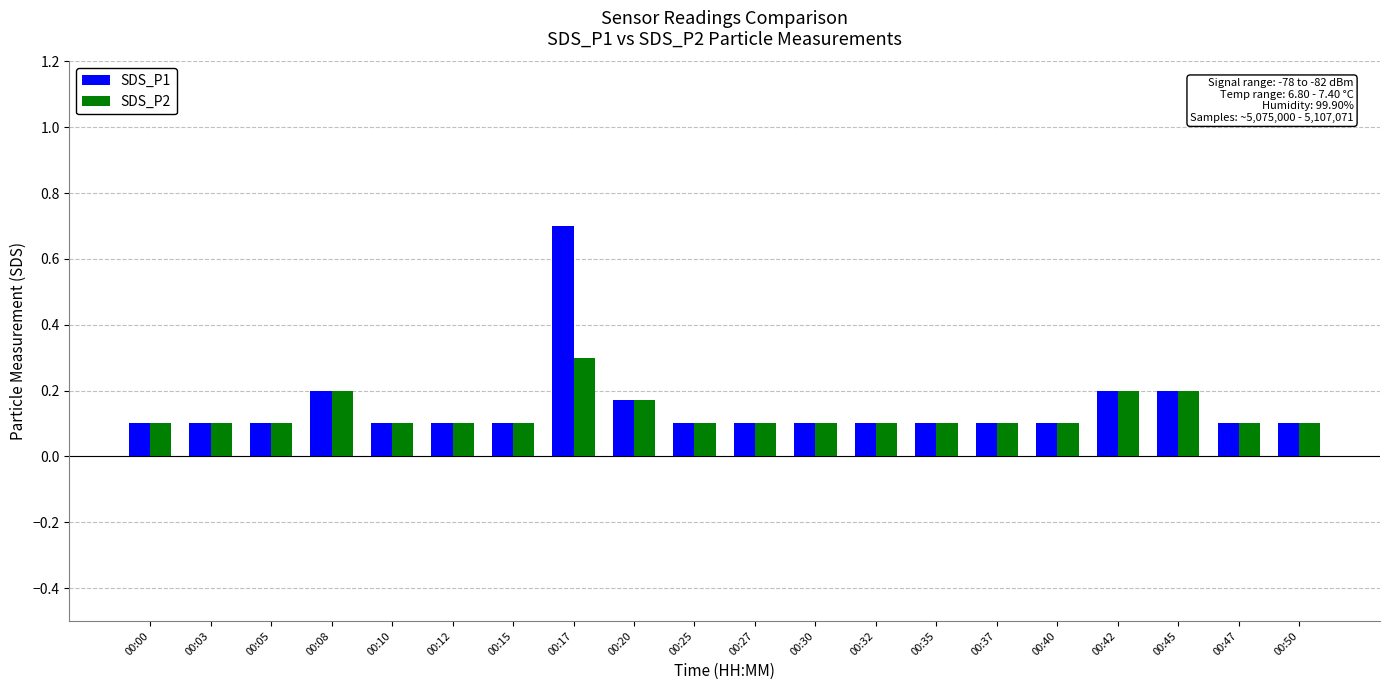

What is the maximum value for SDS_P1?

0.7